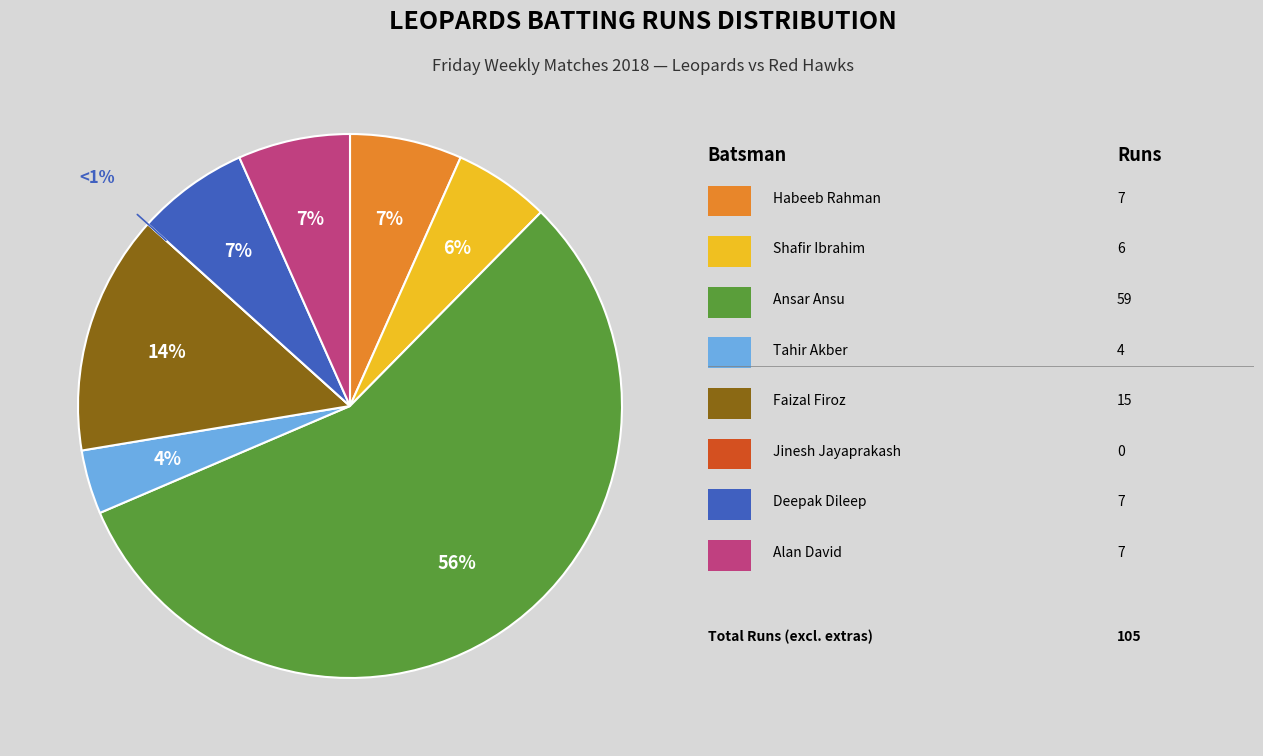

Is it true that Shafir Ibrahim is 20% of the pie?

False